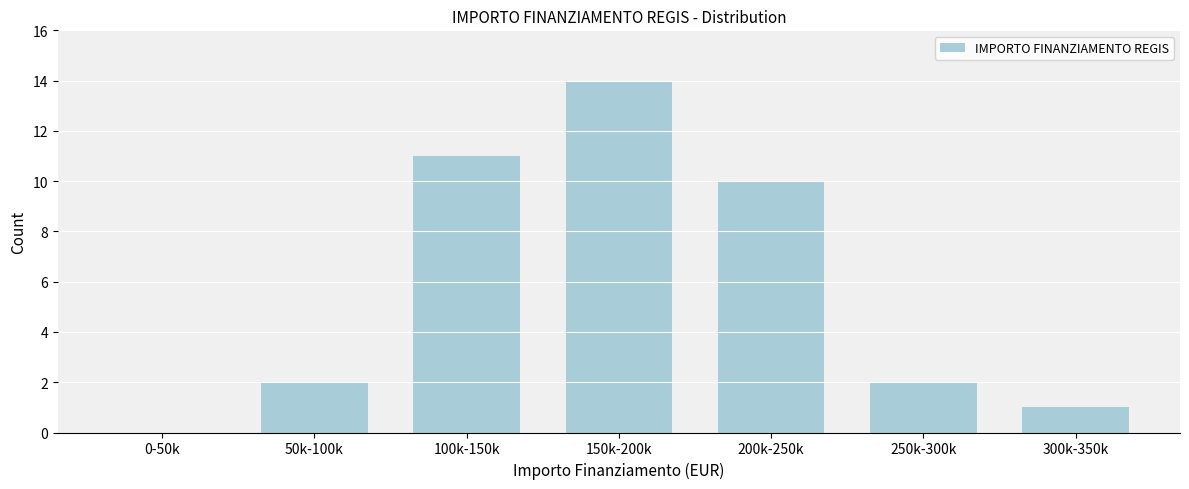

Reading left to right, extract all data points from this chart.

0-50k=0	50k-100k=2	100k-150k=11	150k-200k=14	200k-250k=10	250k-300k=2	300k-350k=1